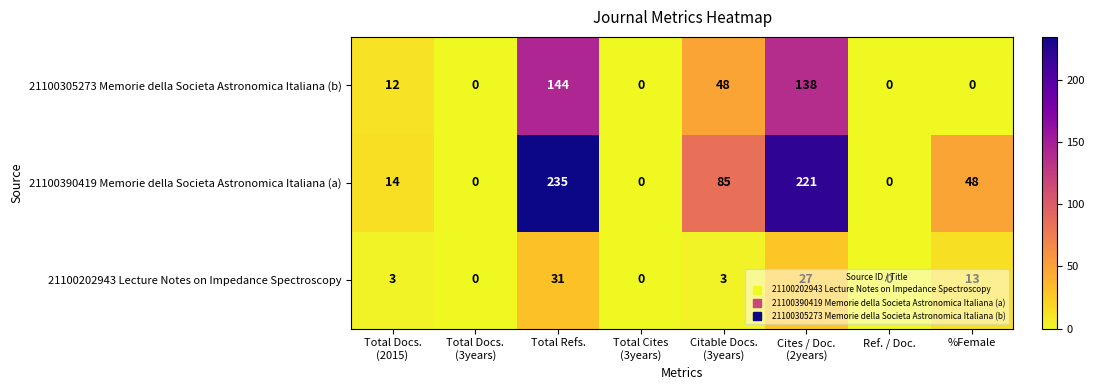

Is it true that 21100202943 Lecture Notes on Impedance Spectroscopy equals -13 at Ref. / Doc.?

False